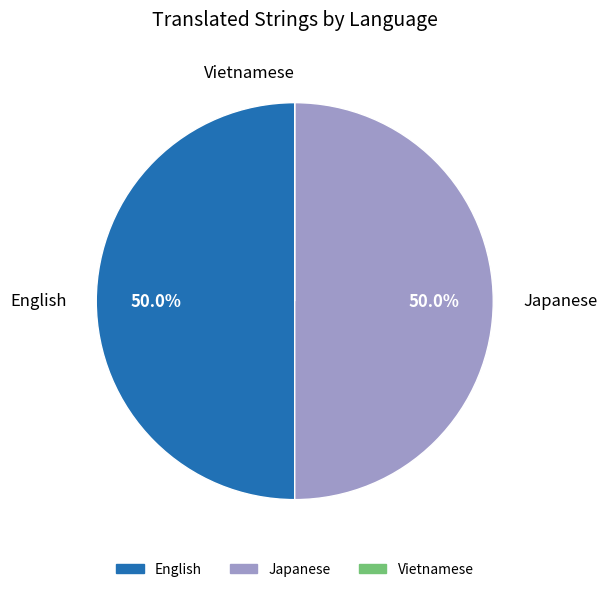

To the nearest percent, what is the difference between the largest and smallest slice percentages?

50%